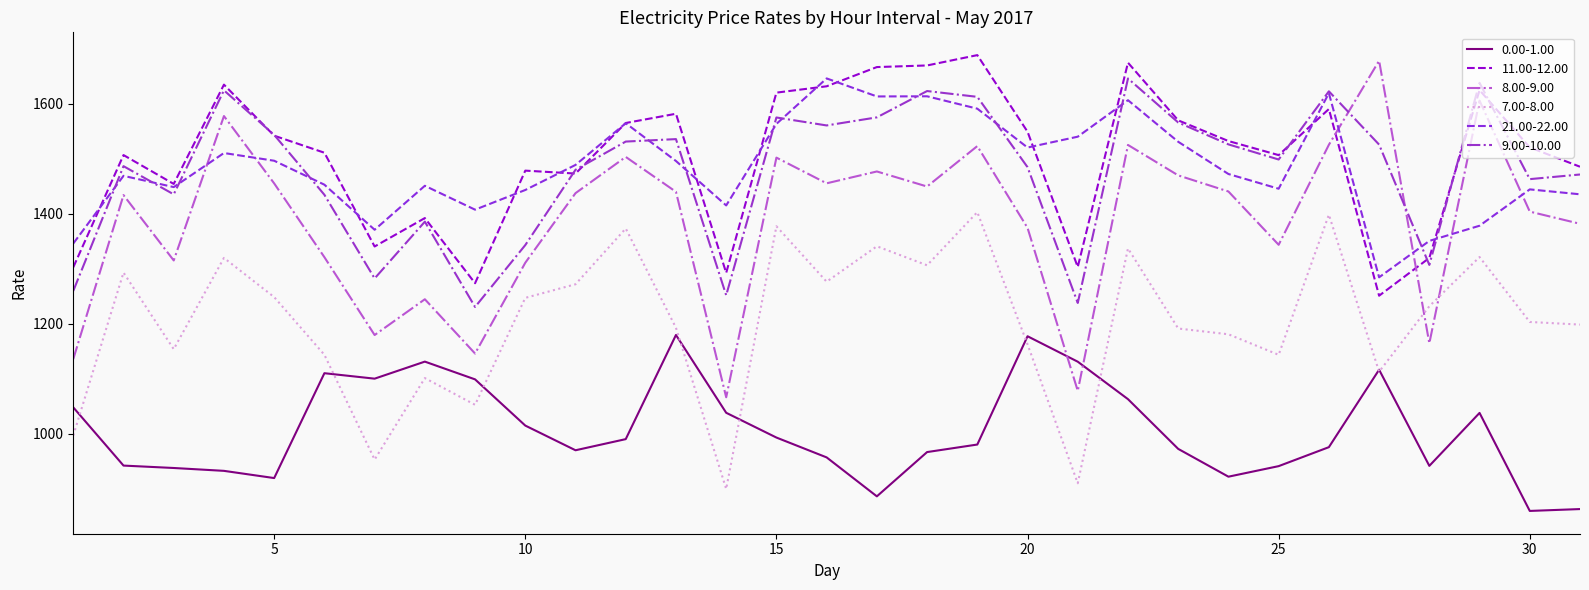

Which series has the largest range (max minus min)?

8.00-9.00